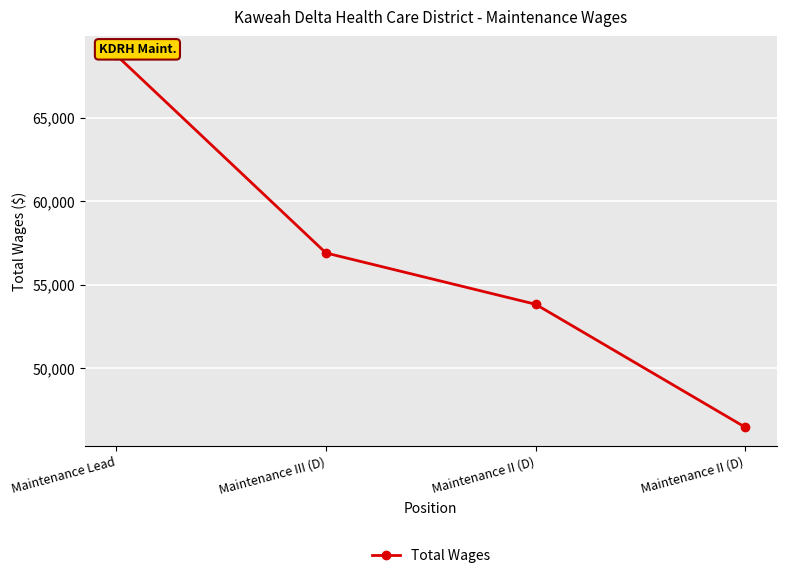

What is the average value?

56486